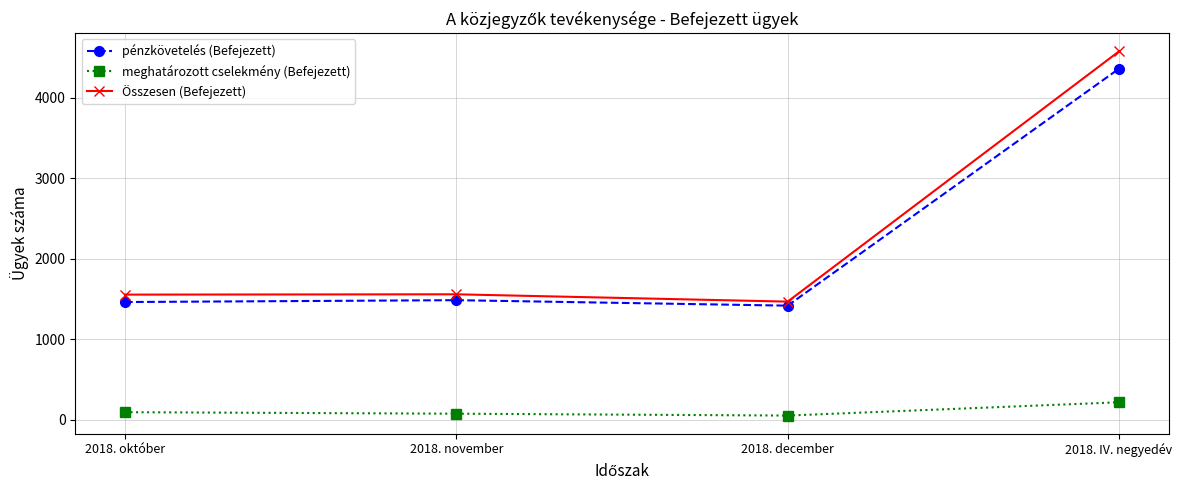

True or false: pénzkövetelés (Befejezett) has more than 2 points higher than both neighbors.

False